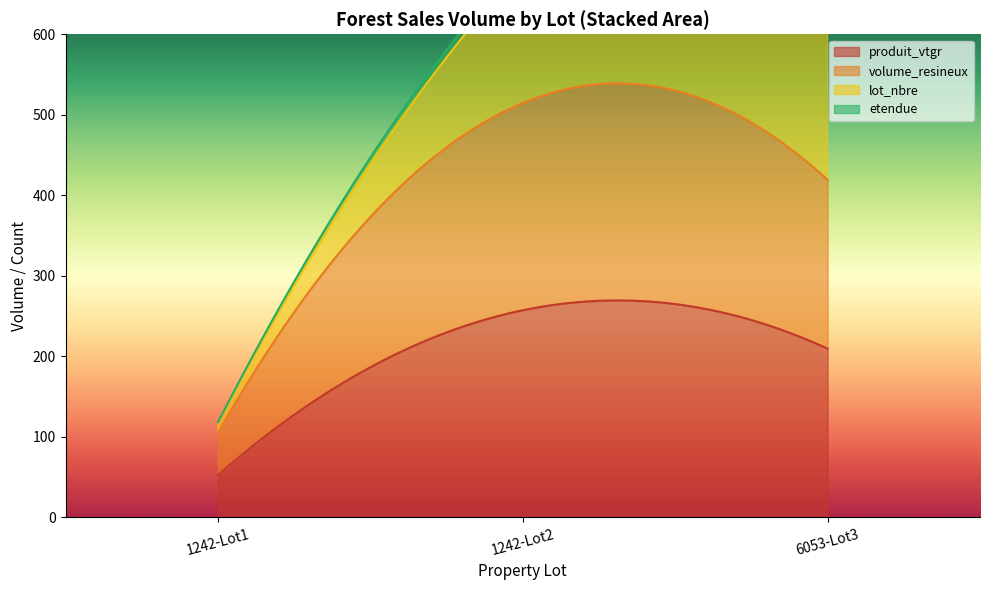

What is the highest value of the produit_vtgr series?

269.5